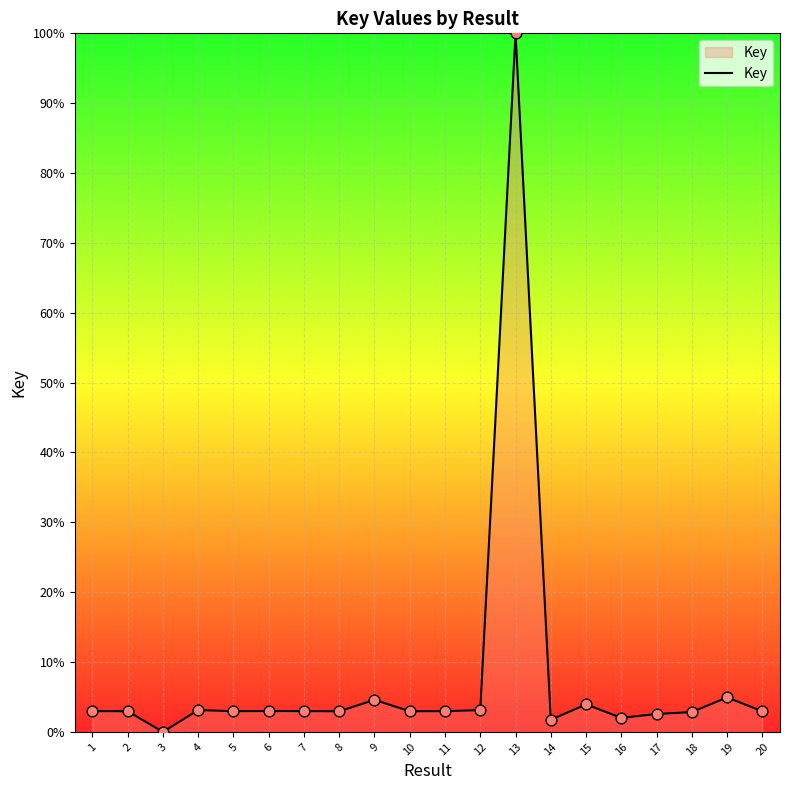

What is the change in value from 12 to 16?

-1.1